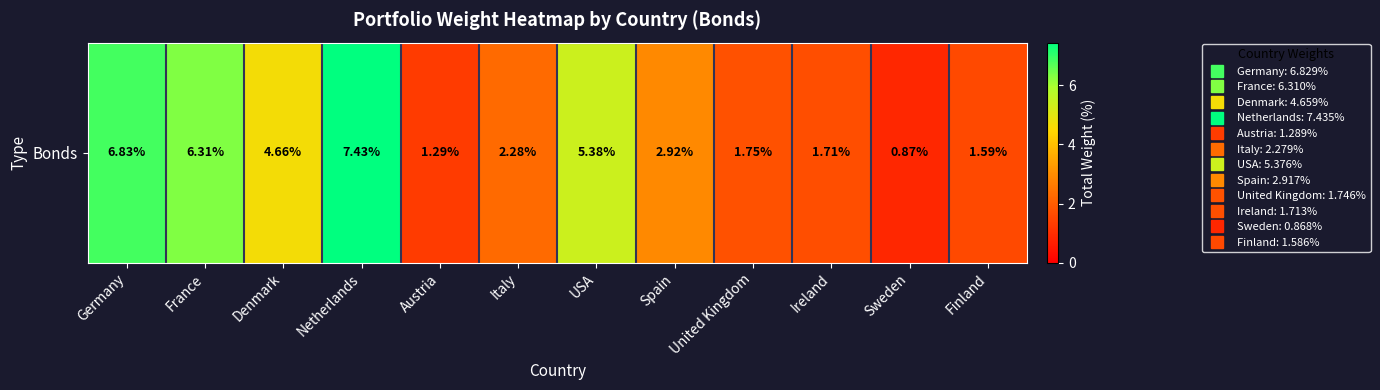

How many values are below 2?

5